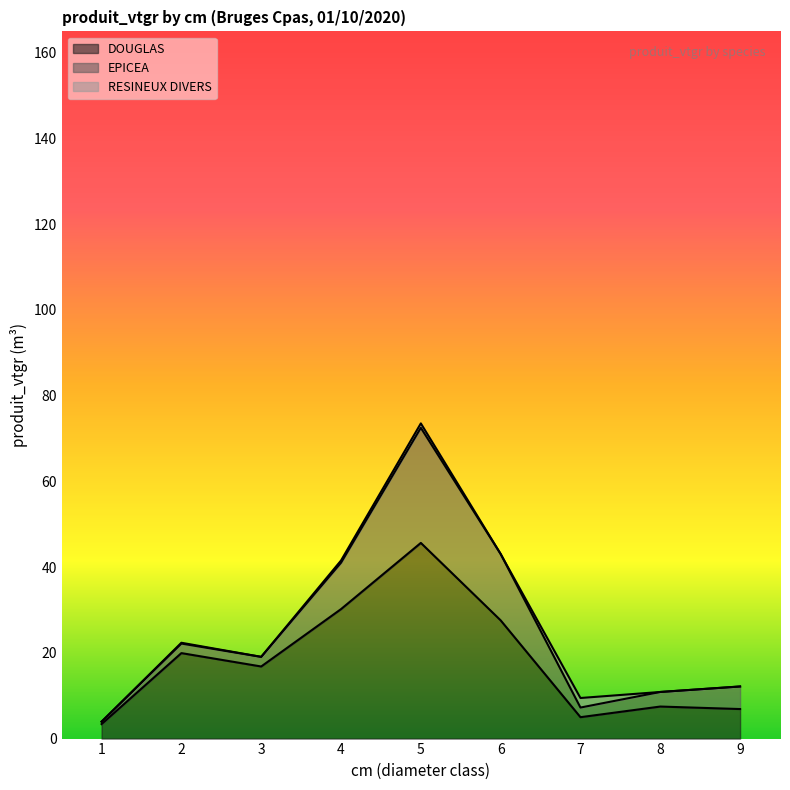

Is it true that DOUGLAS equals 12.2 at 9?

False